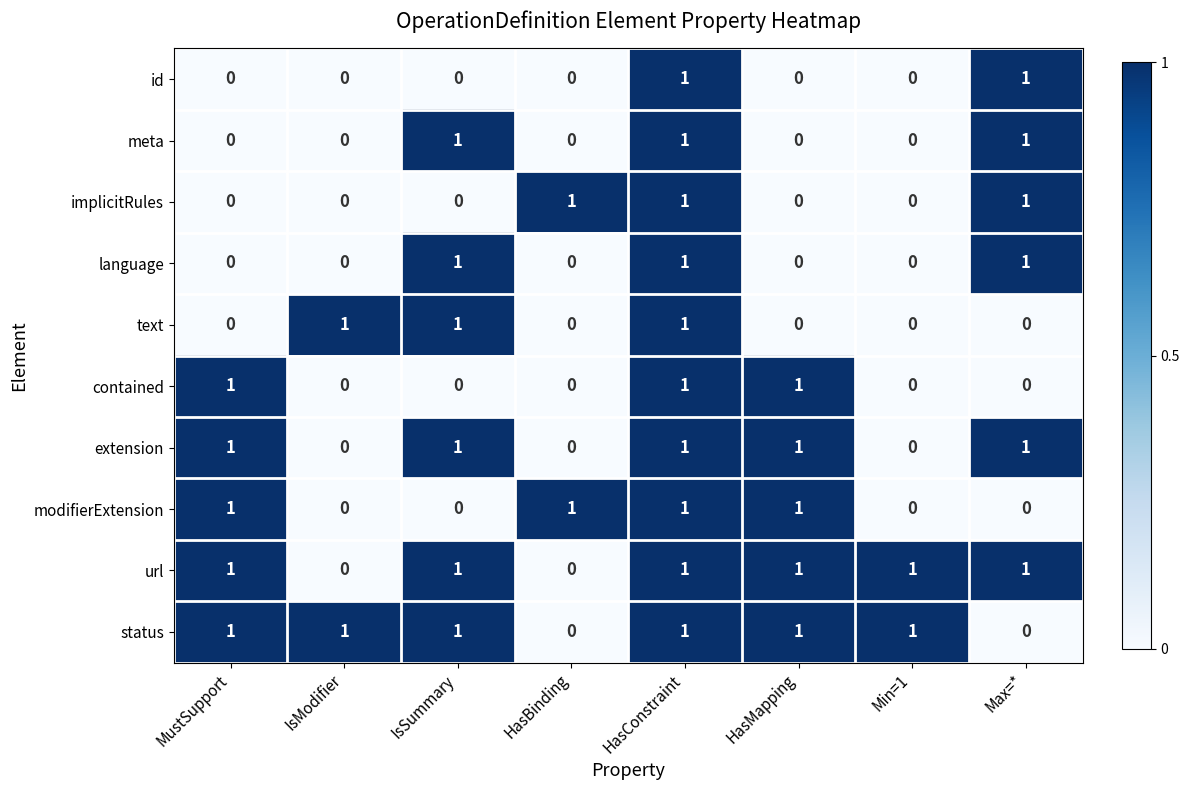

What is the sum of all text values?

3